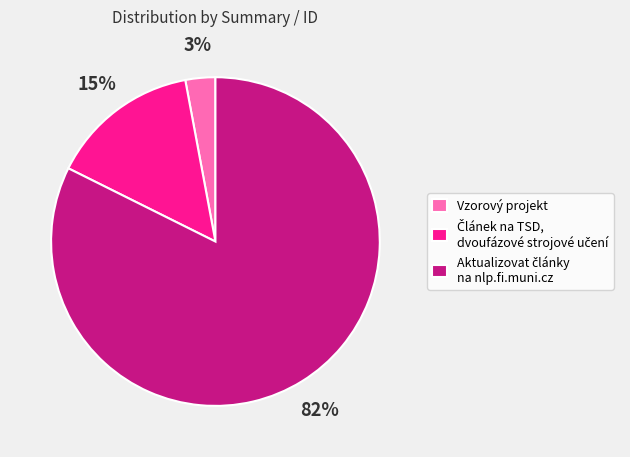

True or false: Vzorový projekt accounts for 10% of the total.

False